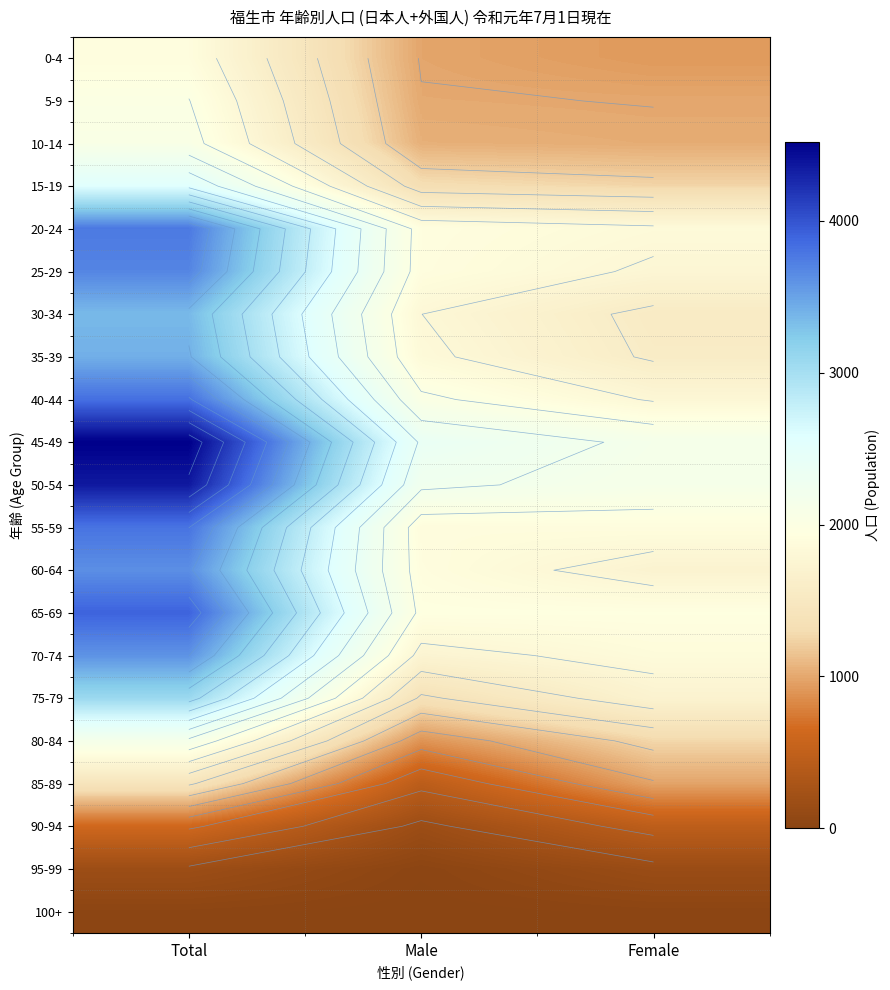

Which series has the largest total across all categories?

45-49